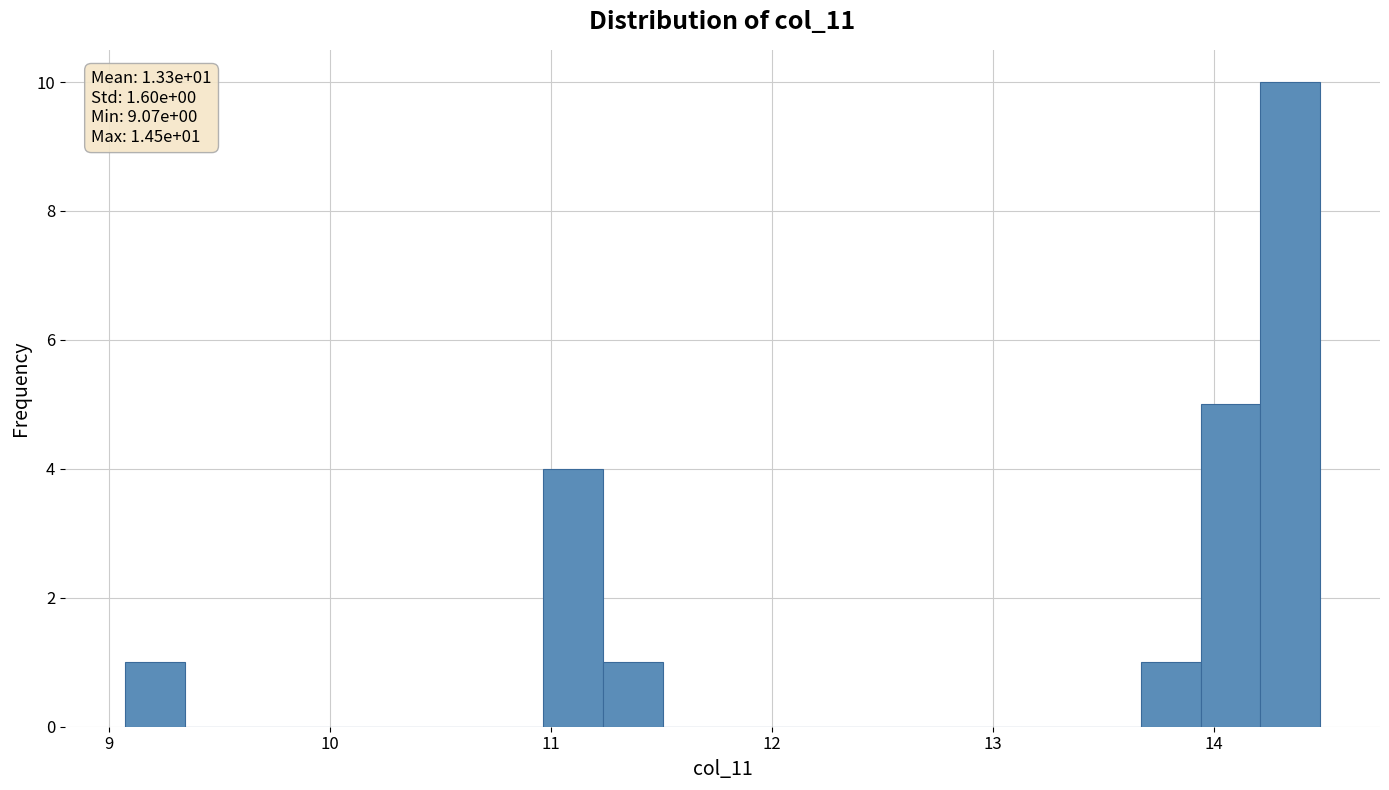

Read against the x-axis, roughly where is the centre of the tallest bar?

14.3